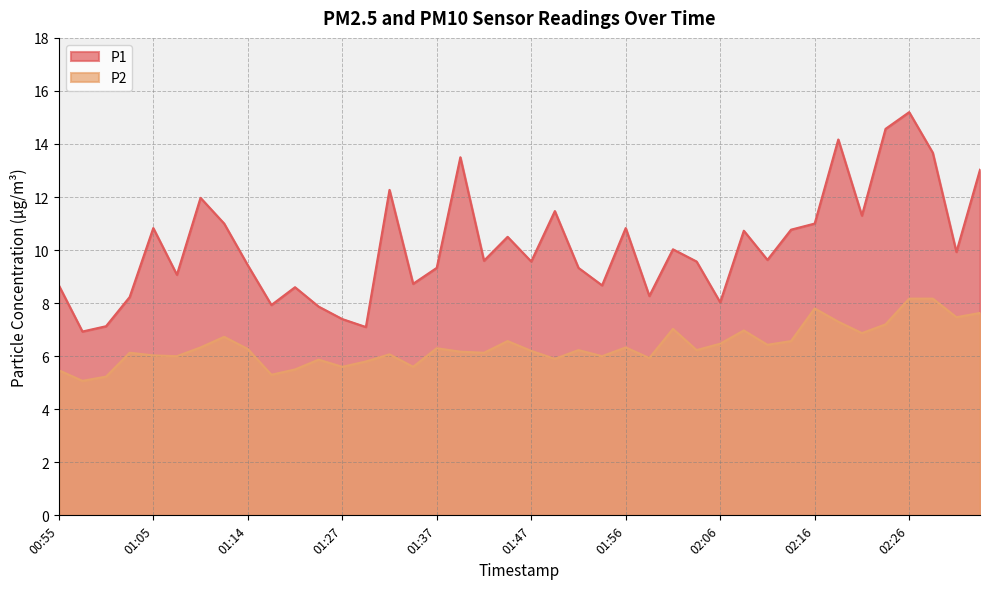

Between 01:00 and 01:02, which series saw the biggest shift?

P1